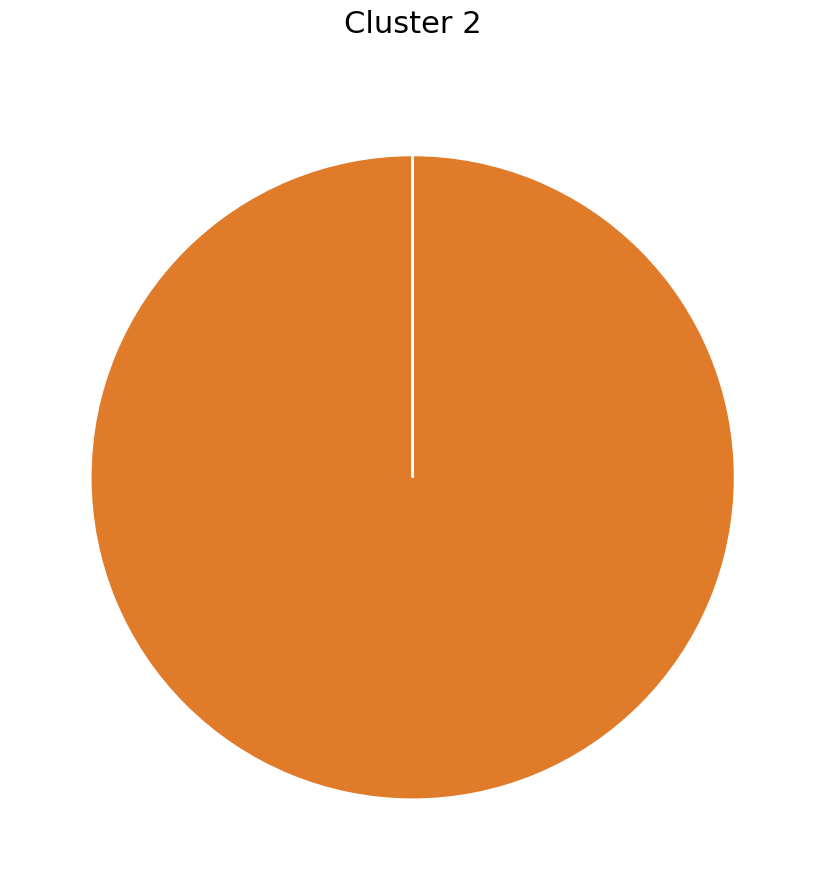

Is there any slice that represents more than half of the pie?

Yes